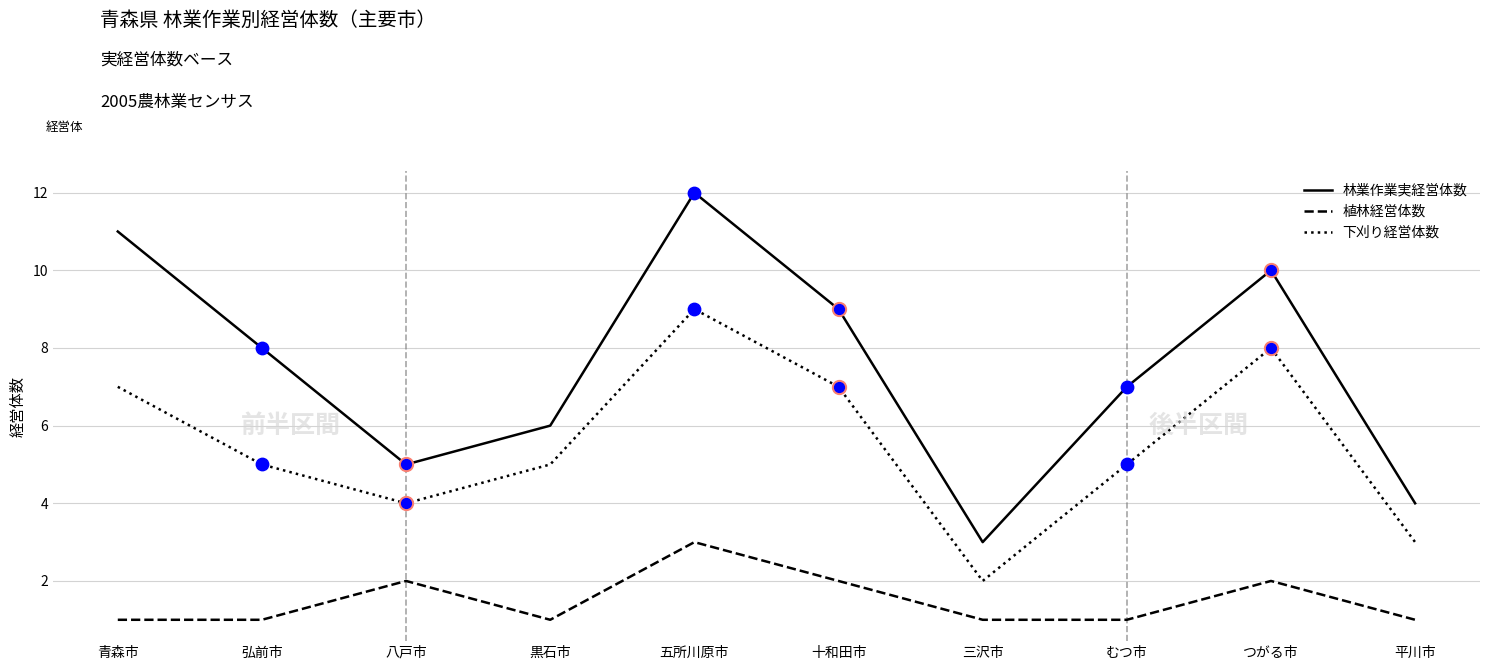

Which series has the largest total across all categories?

林業作業実経営体数